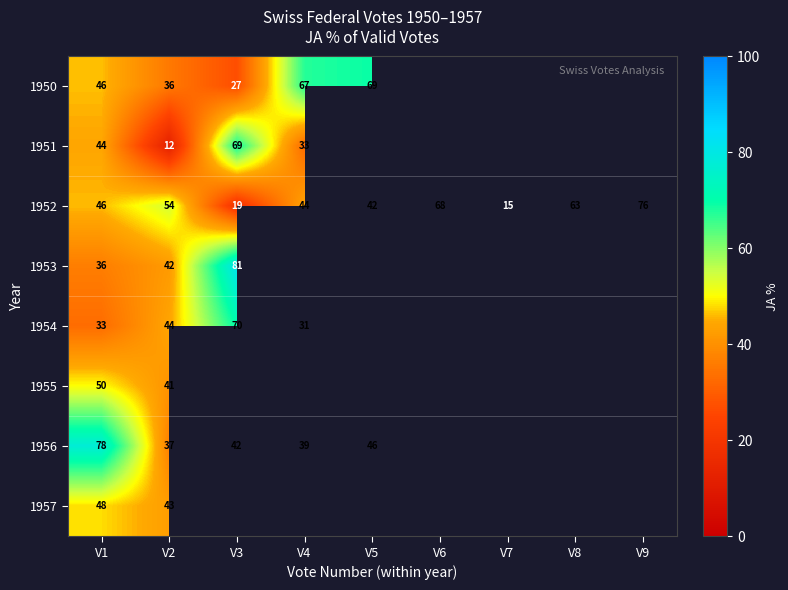

Is the value of 1956 at V1 greater than the value of 1950 at V4?

Yes